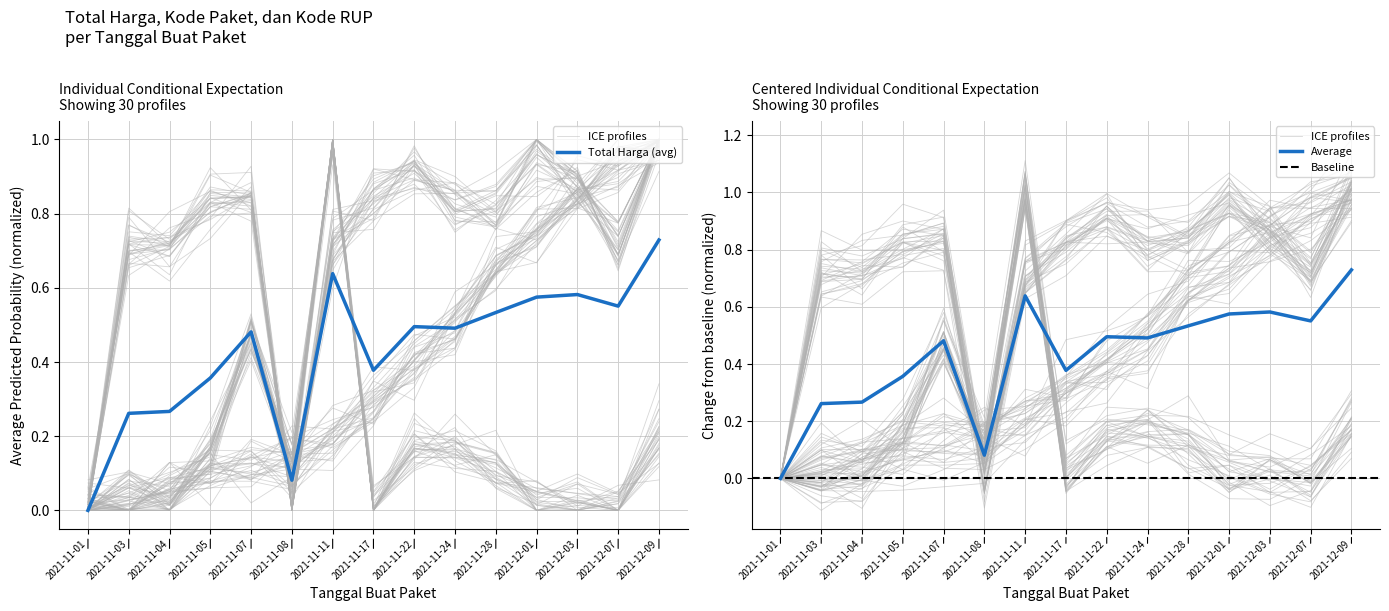

Is the value of Total Harga at 2021-11-24 greater than the value of Kode Paket at 2021-11-17?

No